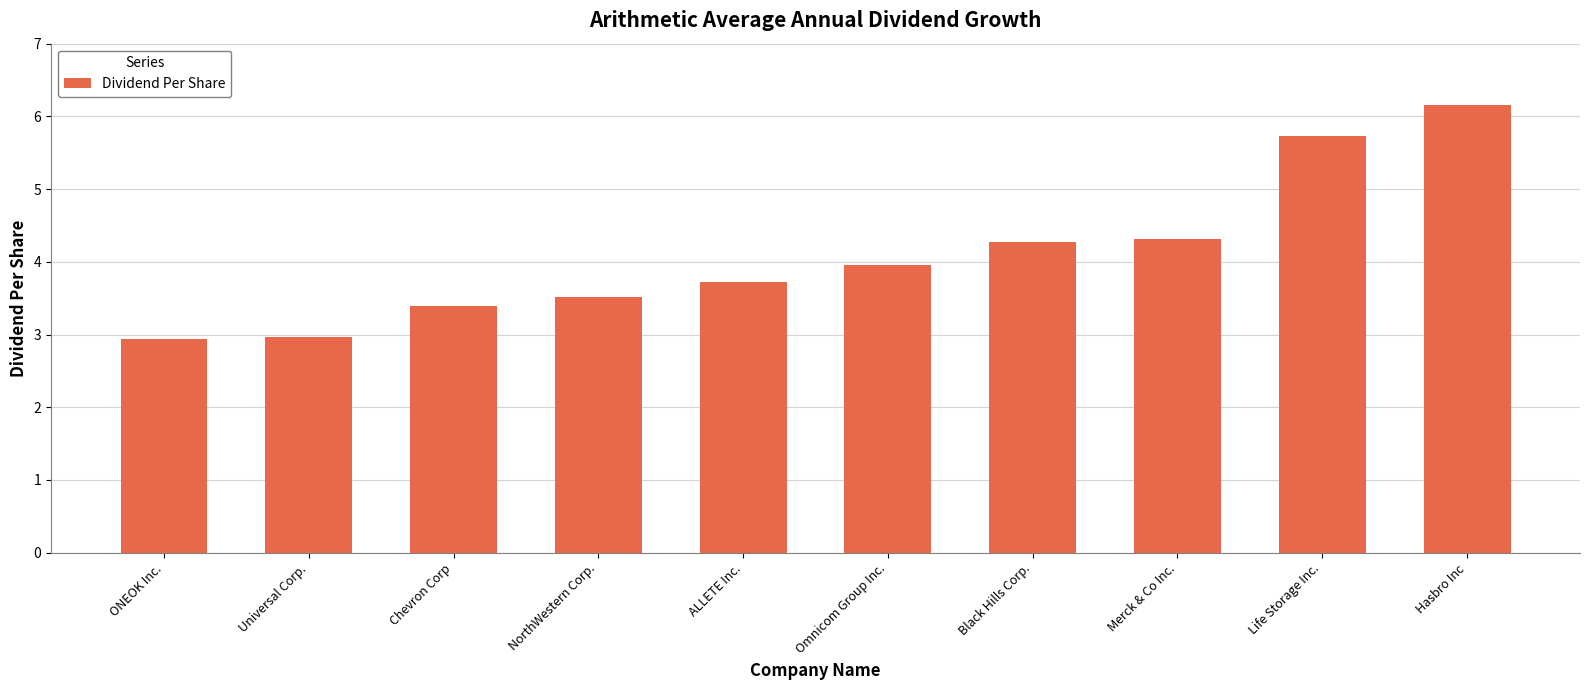

What is the value of the 10th bar from the left?

6.2